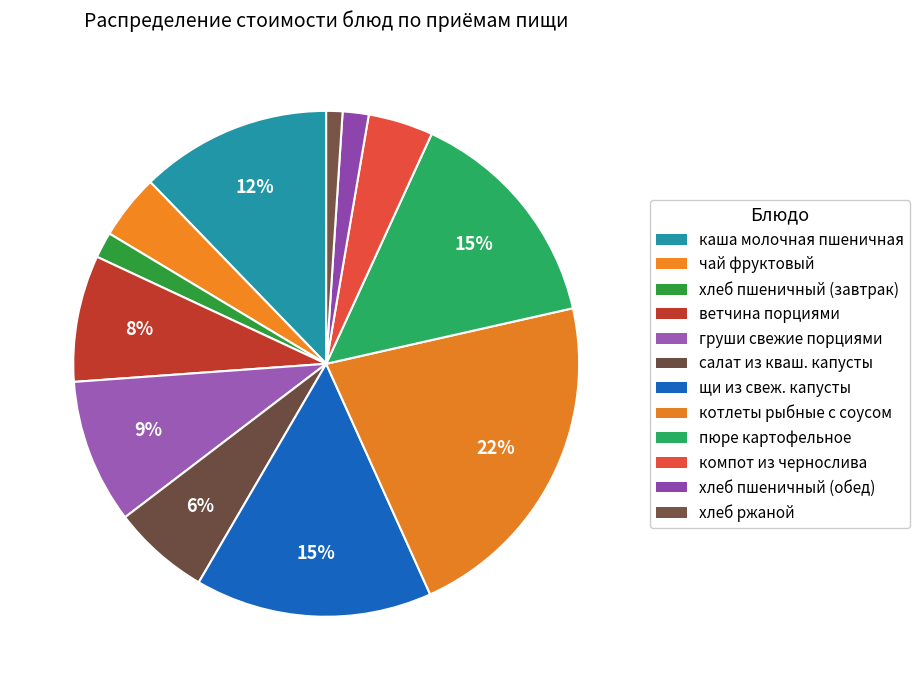

How many slices are in this pie chart?

12